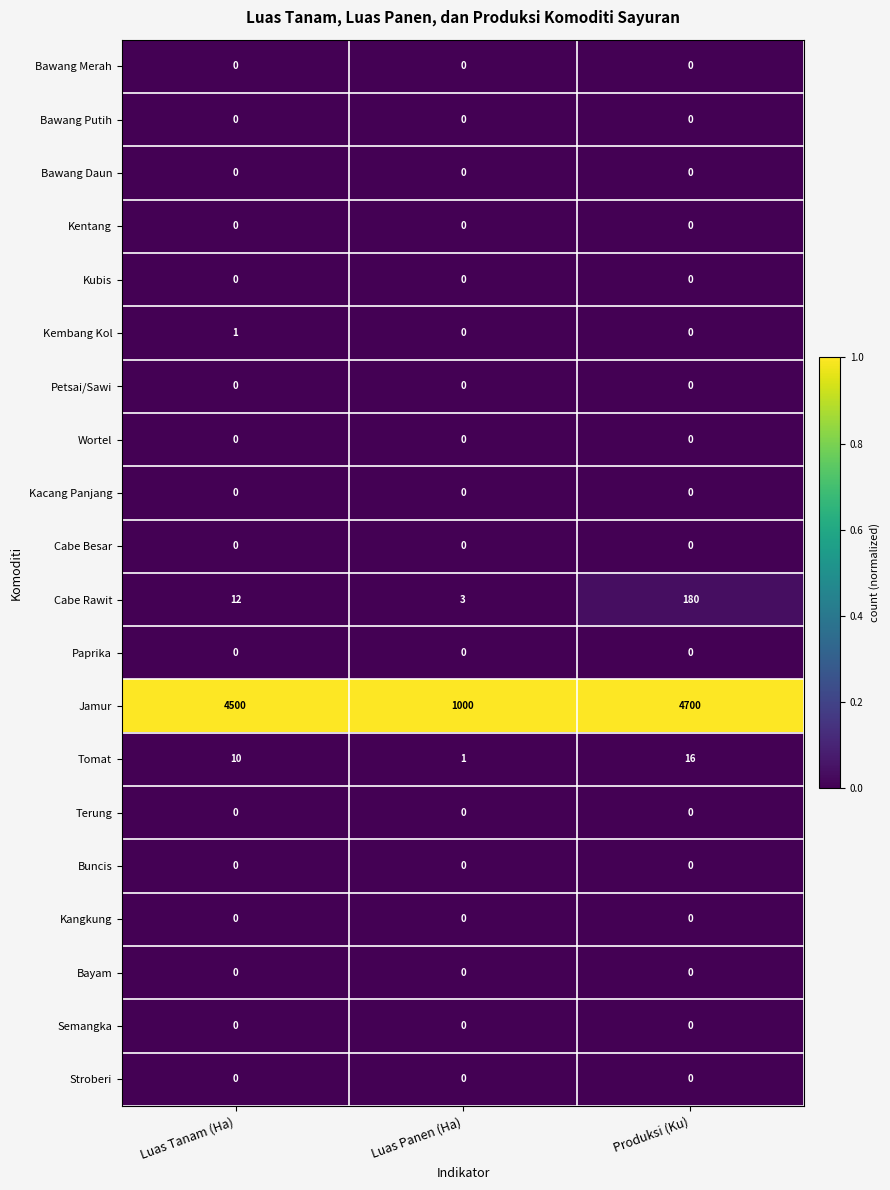

What value does the Tomat series have at Luas Tanam (Ha), to the nearest 5?

10